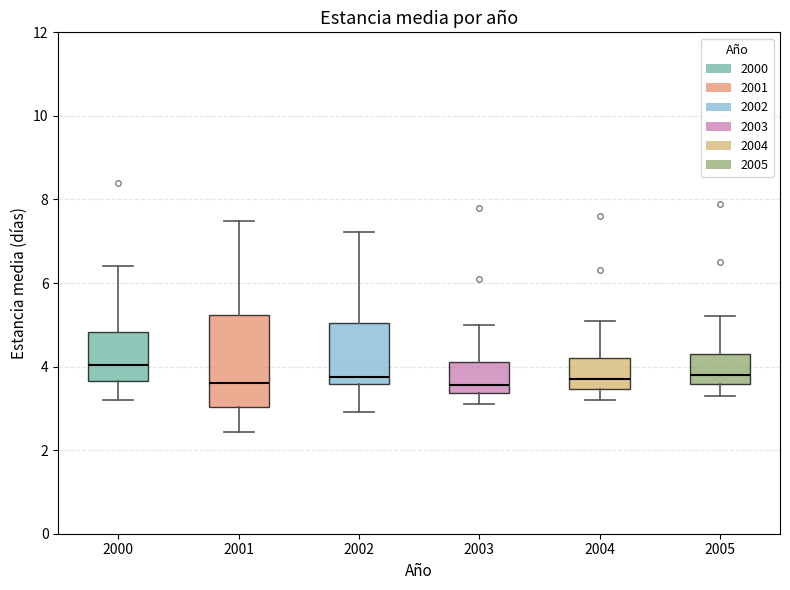

Reading left to right, transcribe this box plot: for each box, give where its median line is, the range the box spans, and where its two whiskers end, as read against the y-axis. The values are not printed on the chart, so give them approximately, as read against the axis.

2000: median 4.0, box 3.6 to 4.8, whiskers 3.2 to 6.4
2001: median 3.6, box 3.0 to 5.2, whiskers 2.4 to 7.4
2002: median 3.8, box 3.6 to 5.0, whiskers 3.0 to 7.2
2003: median 3.6, box 3.4 to 4.2, whiskers 3.2 to 5.0
2004: median 3.8, box 3.4 to 4.2, whiskers 3.2 to 5.2
2005: median 3.8, box 3.6 to 4.4, whiskers 3.4 to 5.2